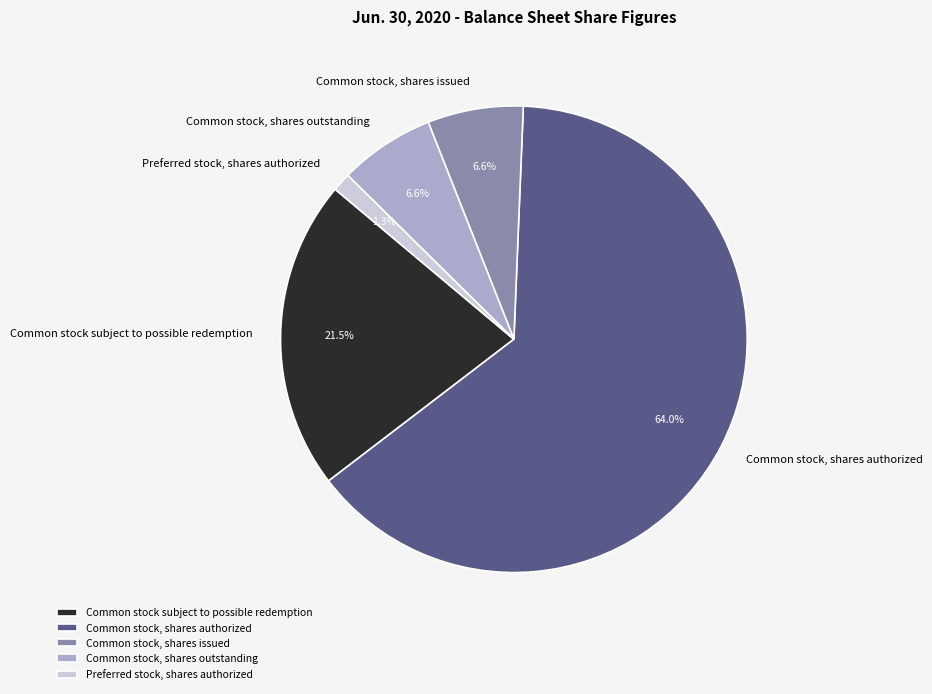

Is the sum of Common stock, shares issued and Common stock, shares authorized greater than half?

Yes